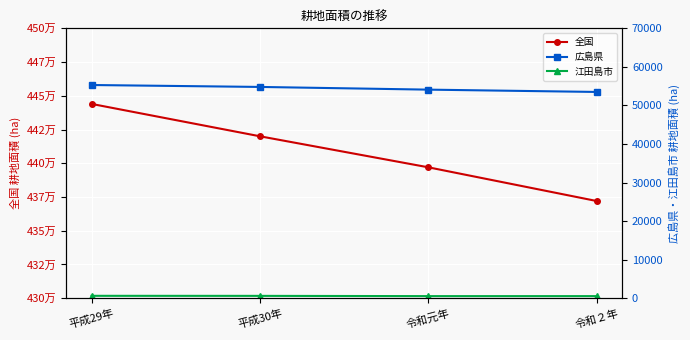

How many values in the 広島県 series exceed 54800?

1